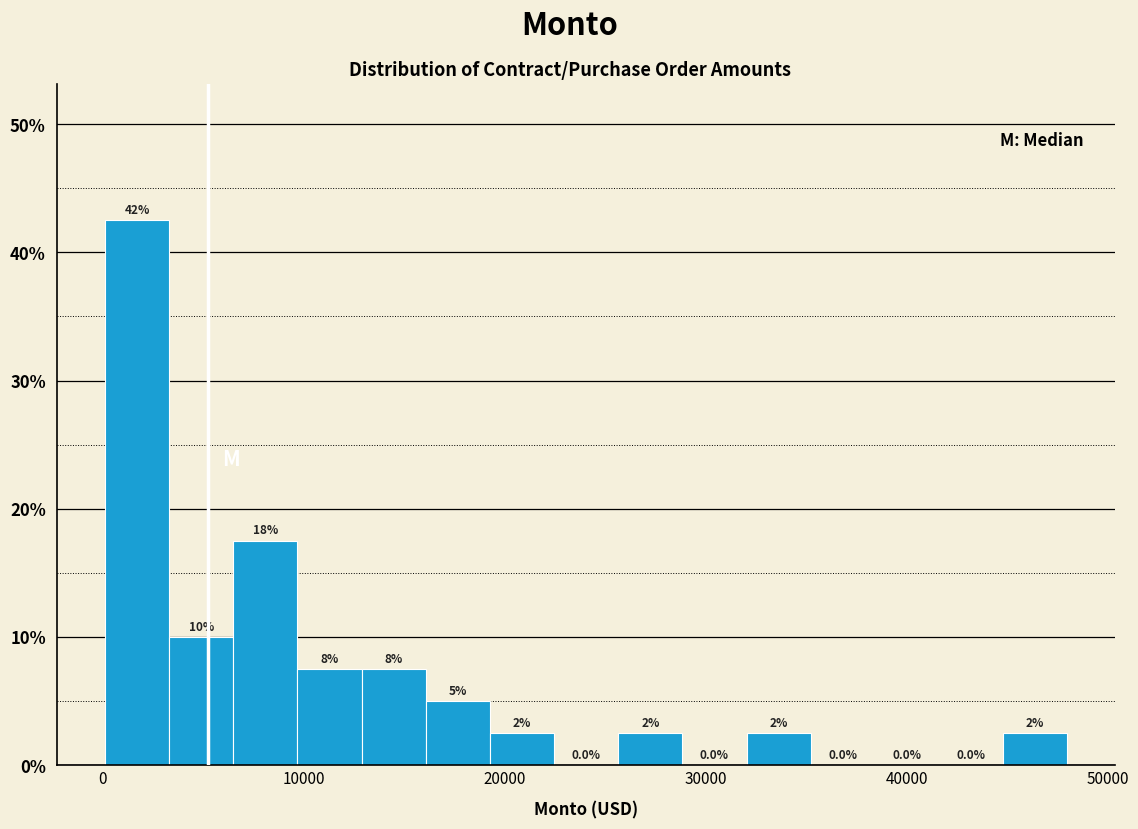

Read against the x-axis, roughly where is the centre of the tallest bar?

2000